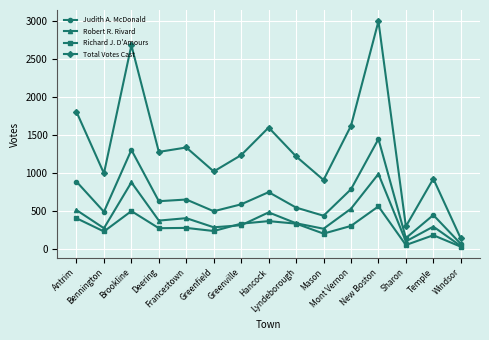

What is the spread (max minus min) of values at Lyndeborough?

884